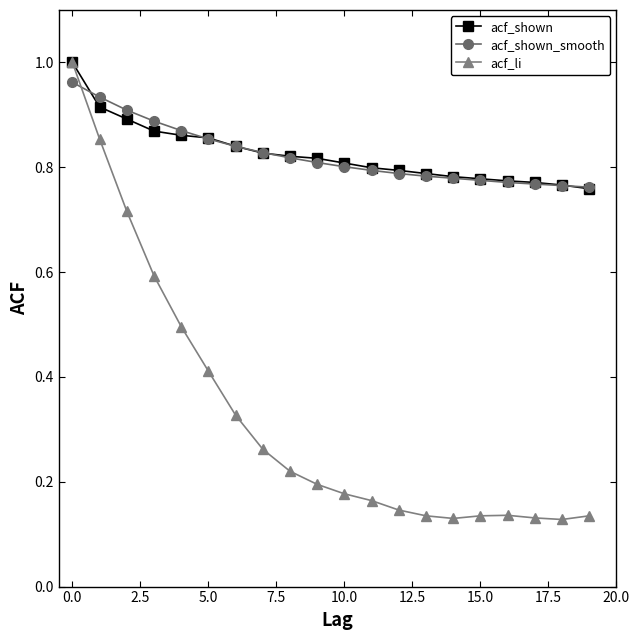

True or false: acf_shown_smooth and acf_li cross at least once.

True